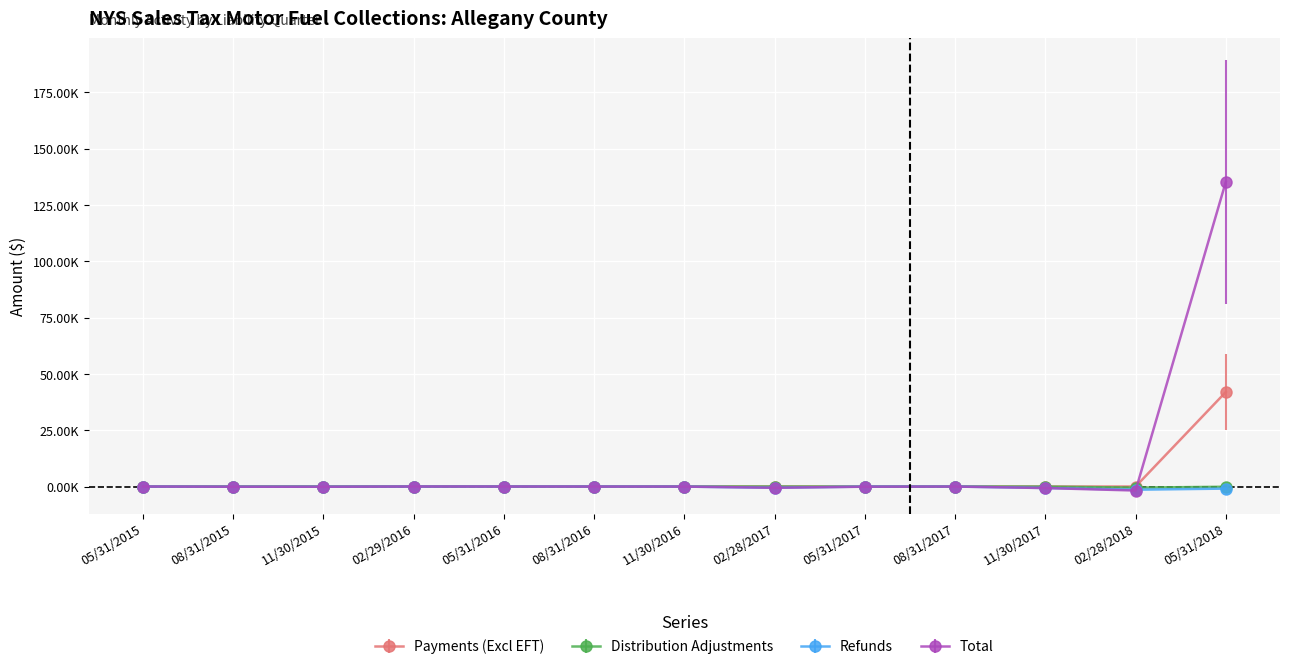

Does the chart have visible grid lines?

Yes